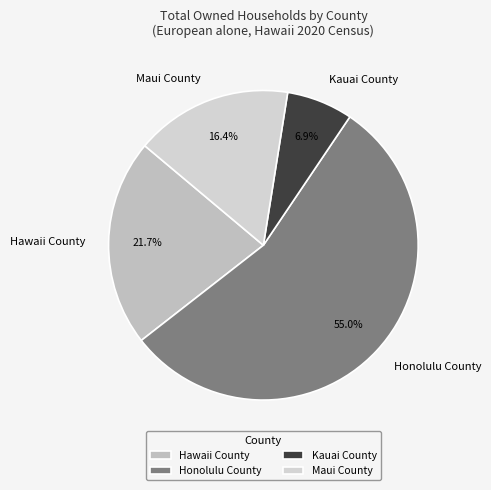

Is it true that Honolulu County is 55% of the pie?

True